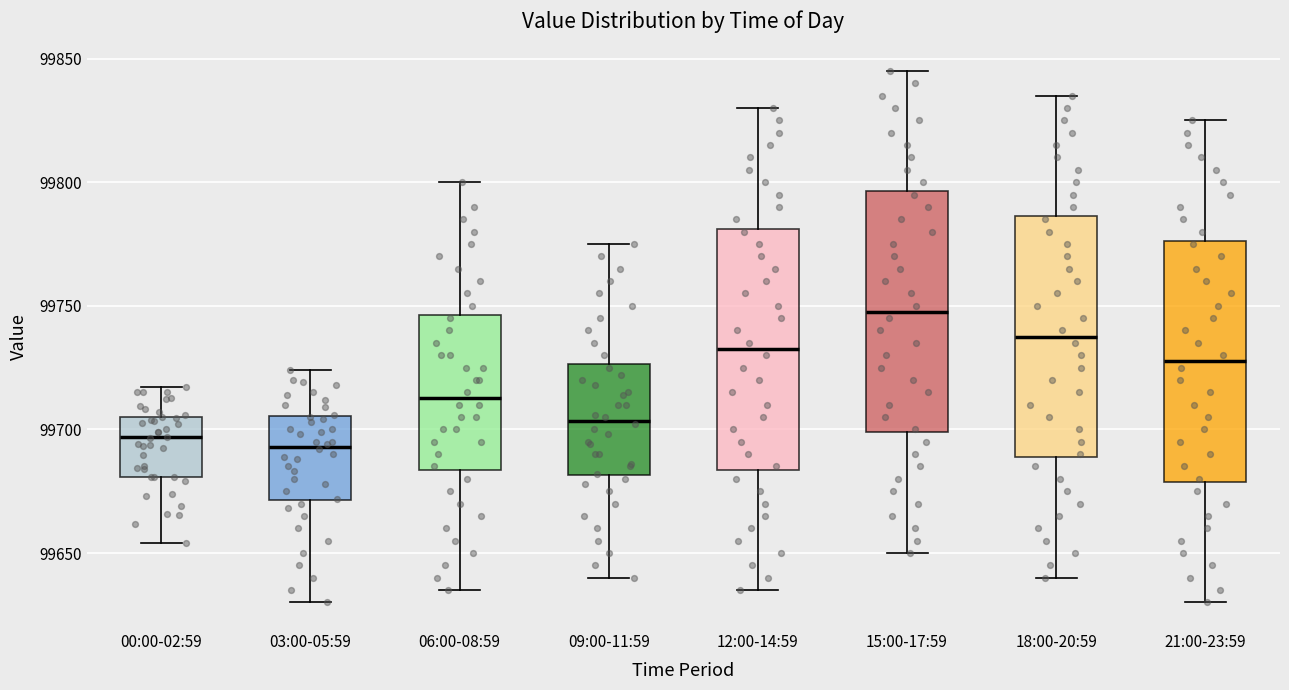

Reading left to right, read every box against the y-axis: the position of its median line, the range the box covers, and the ends of its whiskers. The values are not printed on the chart, so give them approximately, as read against the axis.

00:00-02:59: median 99695, box 99680 to 99705, whiskers 99655 to 99715
03:00-05:59: median 99695, box 99670 to 99705, whiskers 99630 to 99725
06:00-08:59: median 99715, box 99685 to 99745, whiskers 99635 to 99800
09:00-11:59: median 99705, box 99680 to 99725, whiskers 99640 to 99775
12:00-14:59: median 99735, box 99685 to 99780, whiskers 99635 to 99830
15:00-17:59: median 99750, box 99700 to 99795, whiskers 99650 to 99845
18:00-20:59: median 99740, box 99690 to 99785, whiskers 99640 to 99835
21:00-23:59: median 99730, box 99680 to 99775, whiskers 99630 to 99825